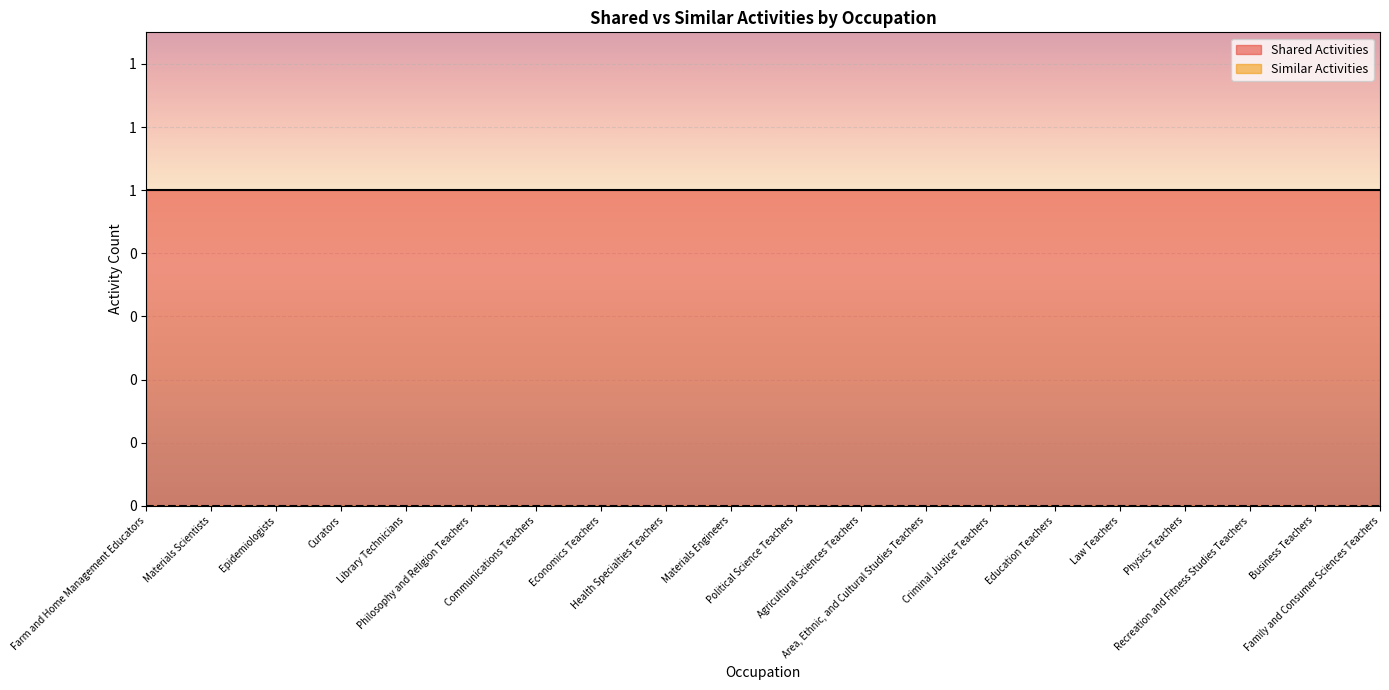

Reading left to right, extract all data points from this chart.

Shared Activities: 1	1	1	1	1	1	1	1	1	1	1	1	1	1	1	1	1	1	1	1
Similar Activities: 0	0	0	0	0	0	0	0	0	0	0	0	0	0	0	0	0	0	0	0